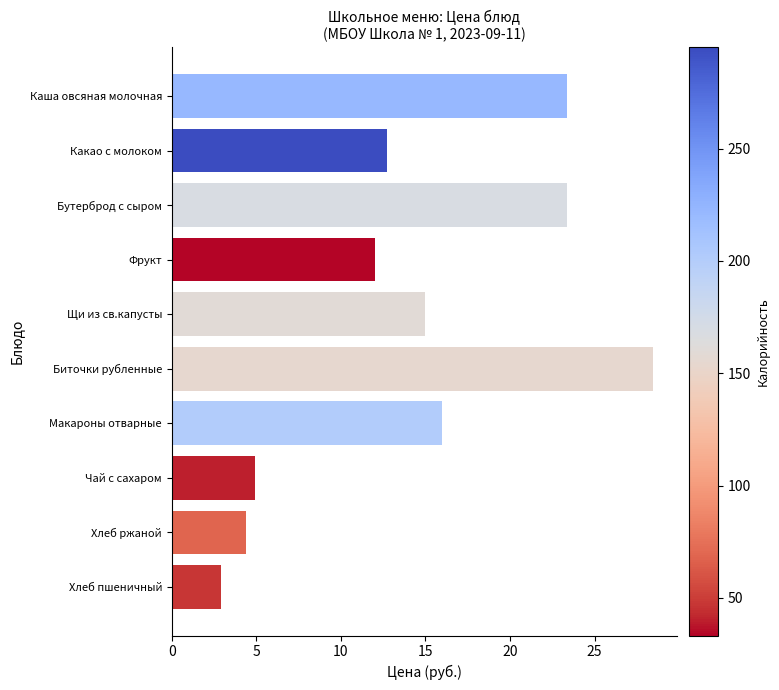

What is the value of the 8th bar from the top?

4.9